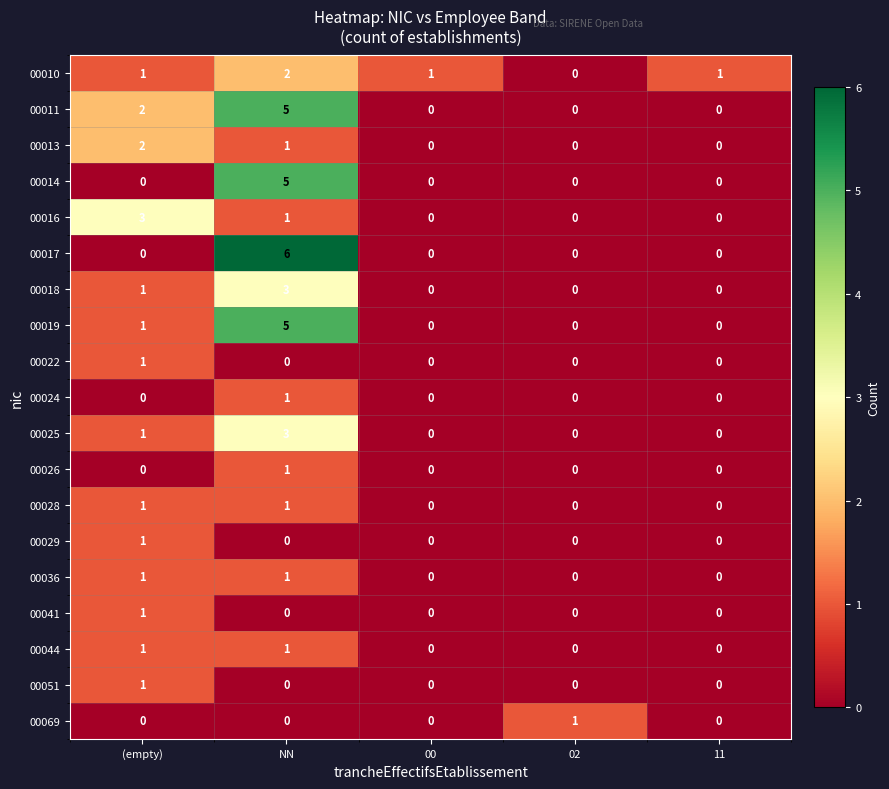

How many 00016 values are between 0 and 1?

4